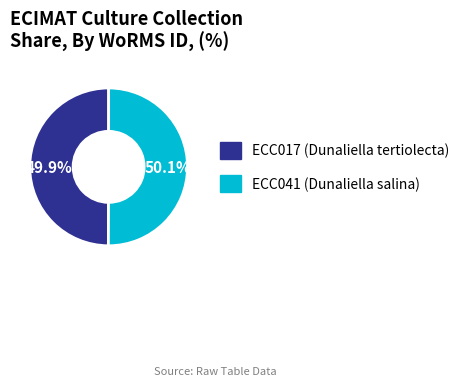

Is there any slice that represents more than half of the pie?

Yes